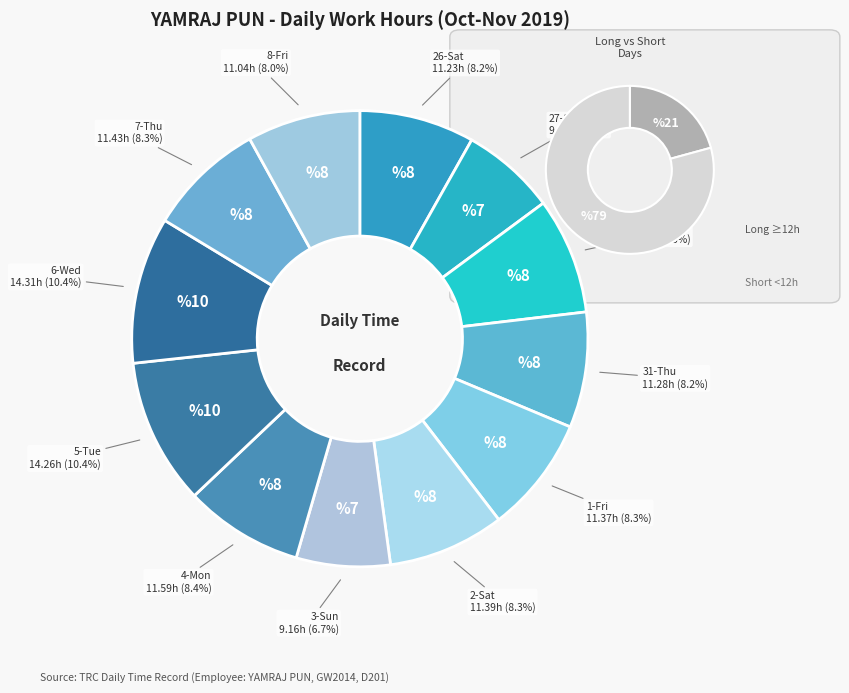

How many slices are in this pie chart?

12